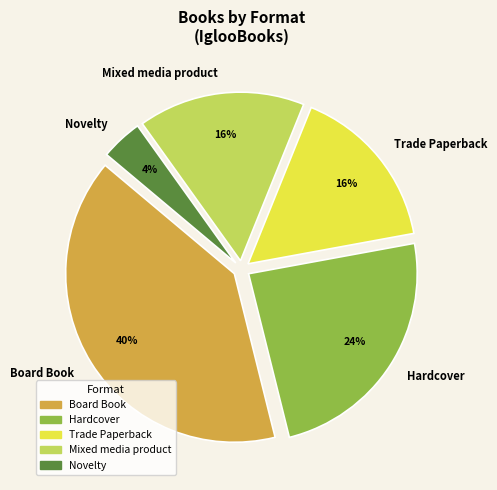

Which category has the smallest portion of the pie?

Novelty